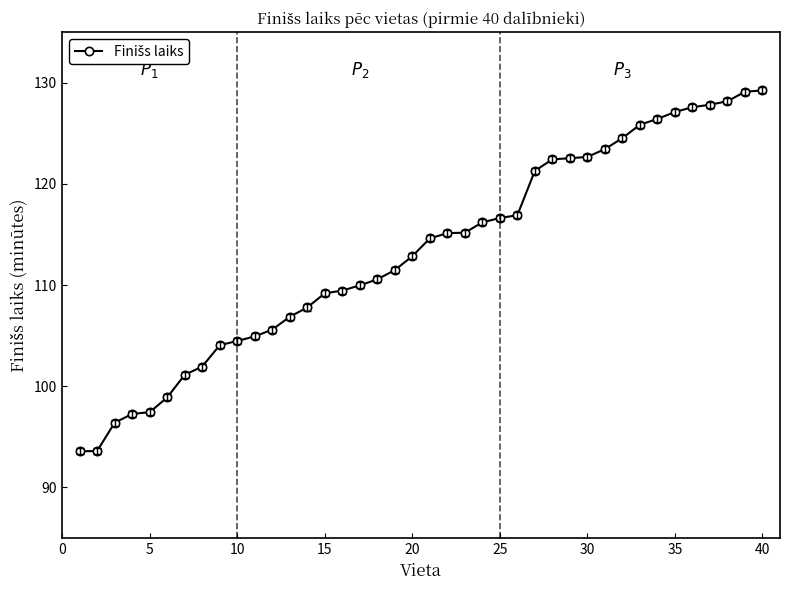

What is the minimum value shown in the chart?

93.6